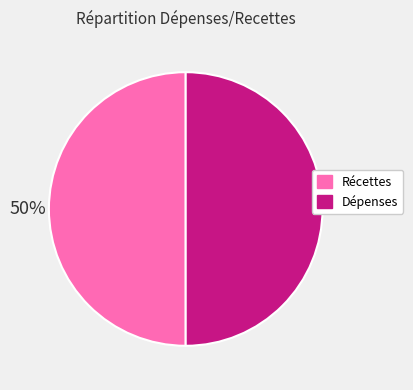

To the nearest percent, what is the average slice percentage?

50%